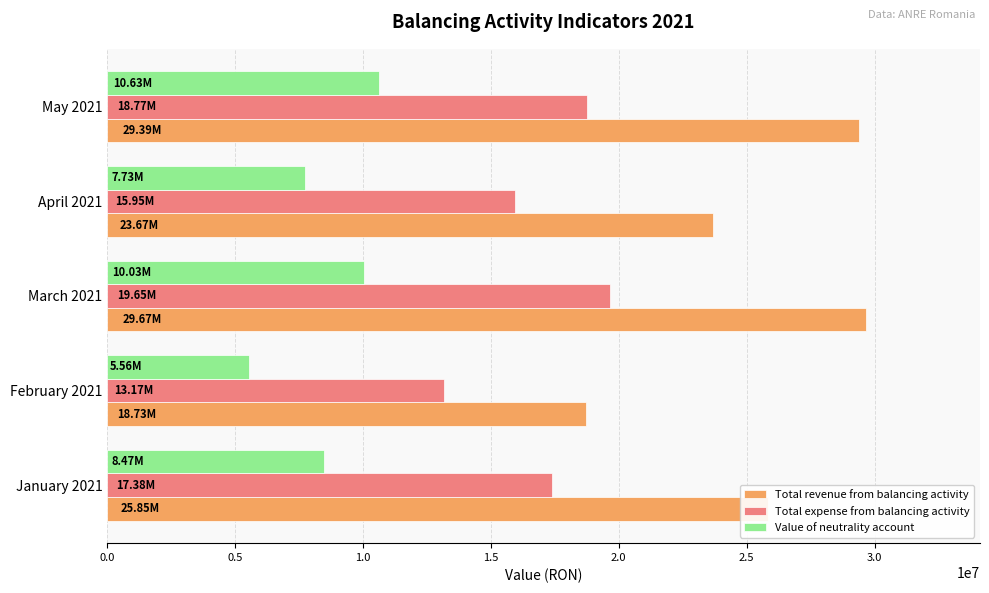

What is the difference between the maximum and second lowest values in the Value of neutrality account series?

2897854.3